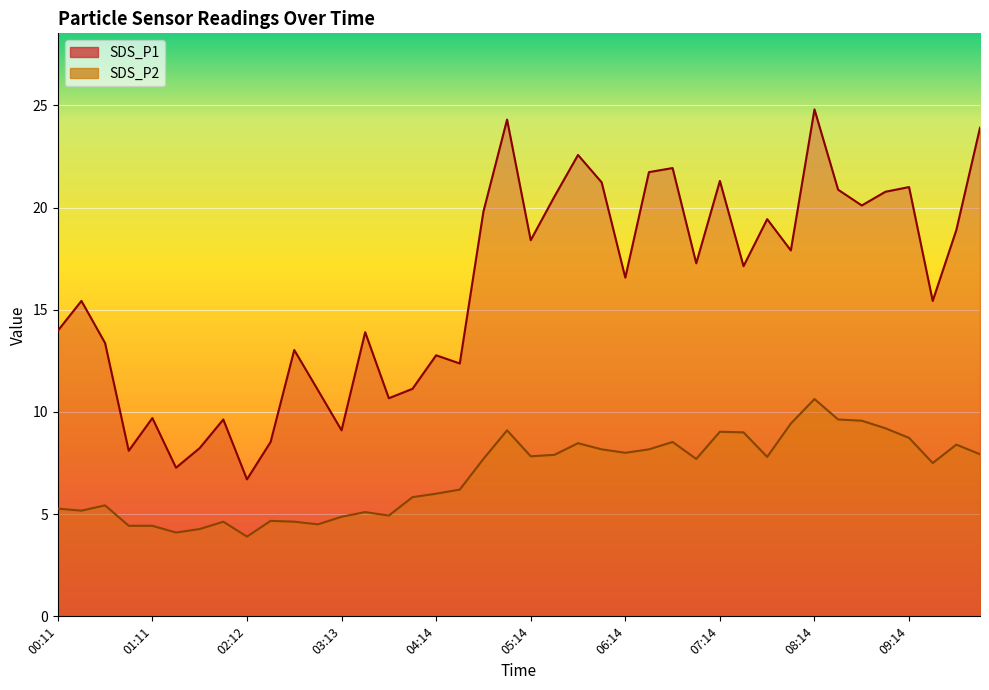

What is the difference between the maximum and minimum values in the SDS_P2 series?

6.7